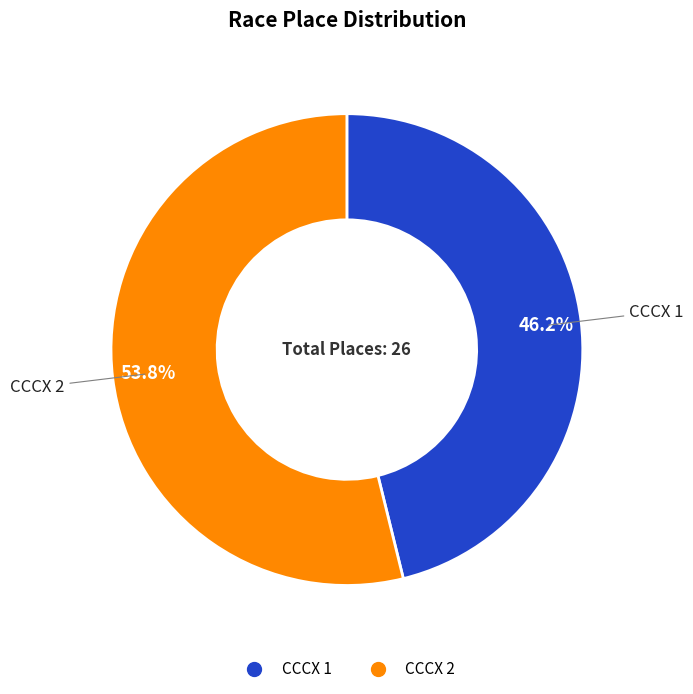

What percentage is the CCCX 2 slice, to the nearest percent?

54%